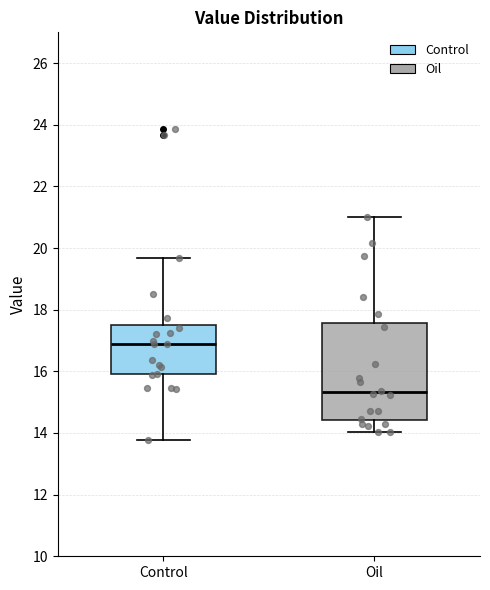

Comparing the boxes themselves (not the whiskers), which one is the tallest?

Oil